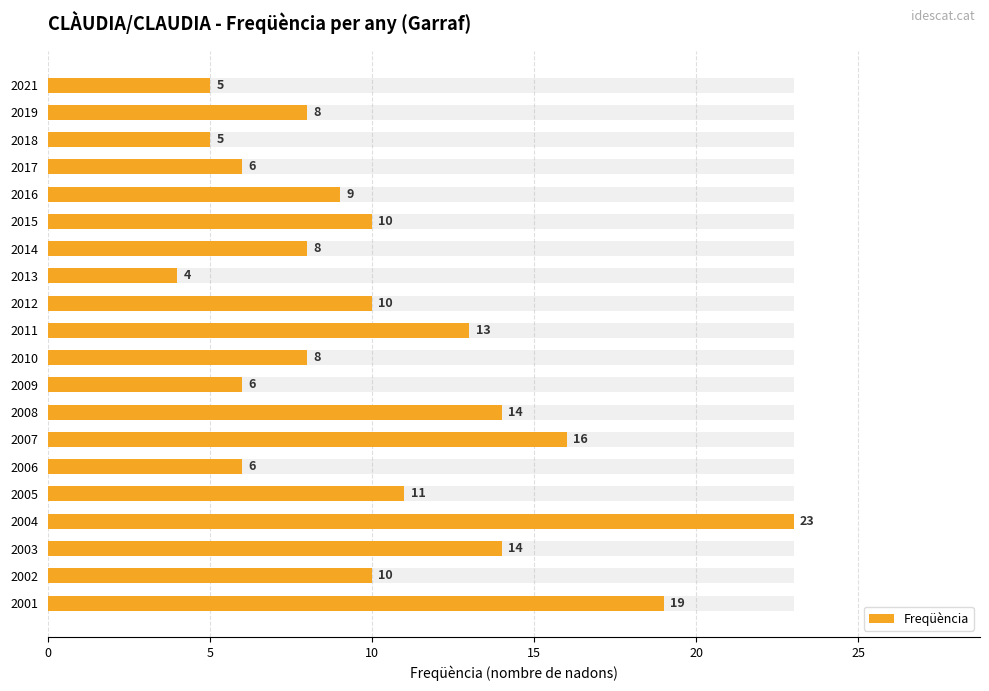

Are the bars horizontal?

Yes